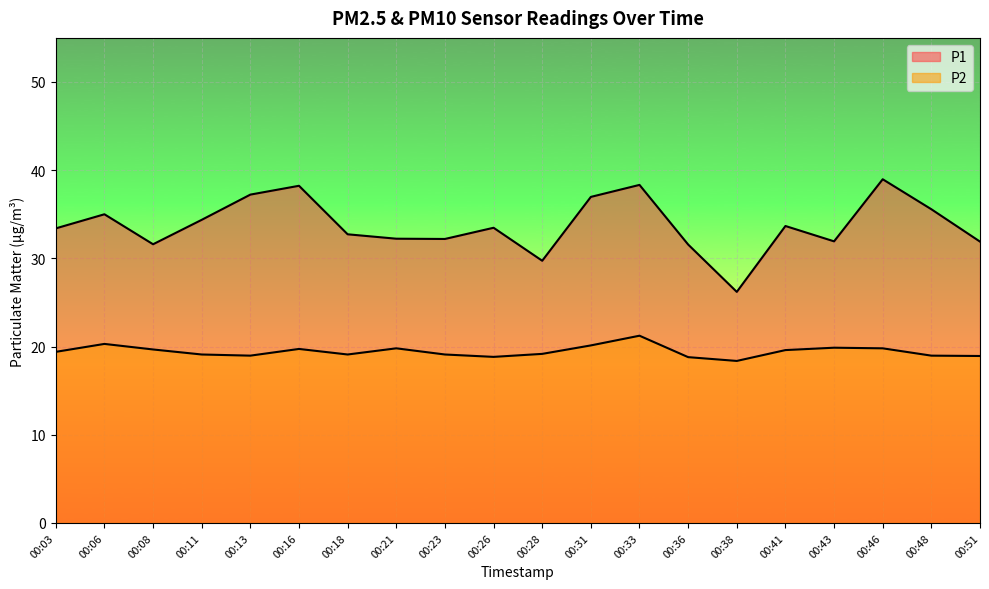

True or false: P2 has a value of 31.7 at 00:36.

False